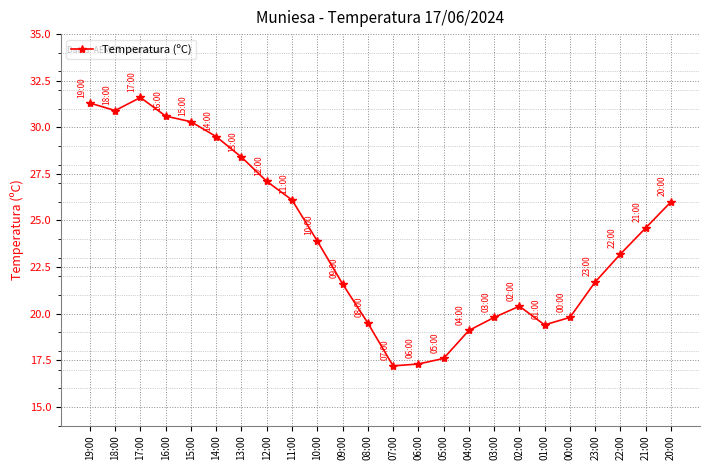

What is the label of the 12th point from the right?

07:00